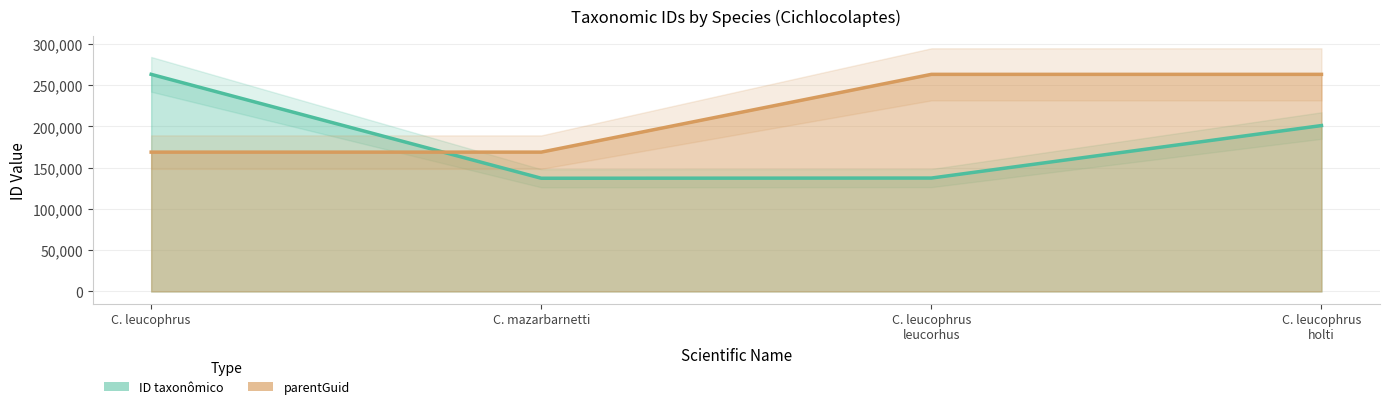

What is the maximum value for parentGuid?

263169